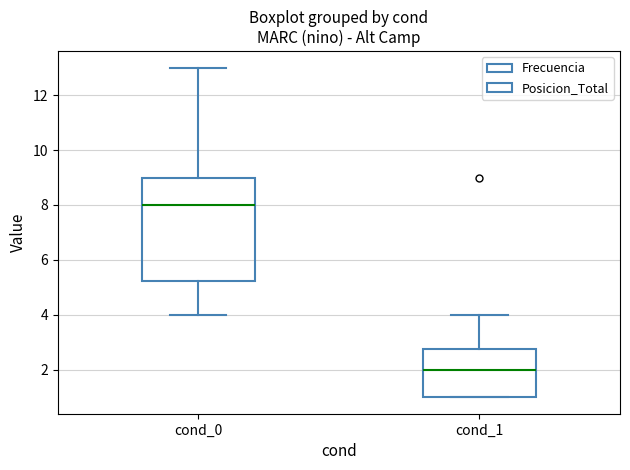

Which box's median line is the highest?

cond_0